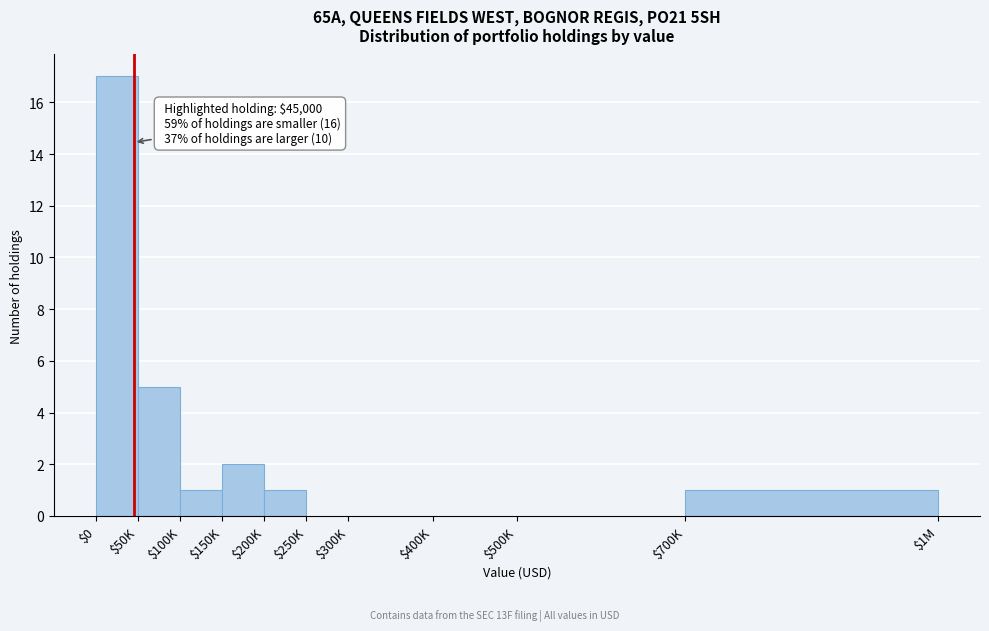

Is it true that the value at $250K is 0?

True